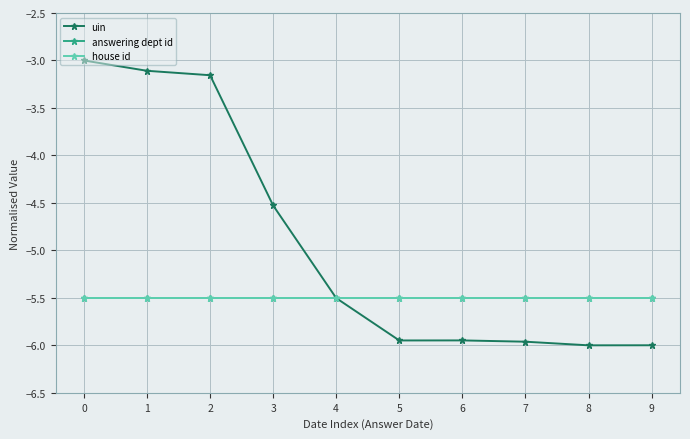

Is this an area chart (filled region under the line)?

No